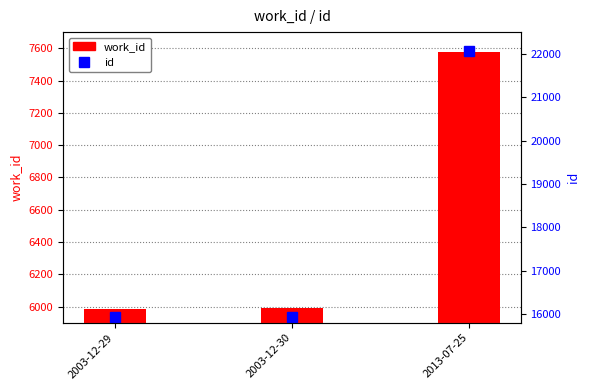

What is the sum of all work_id values?

19552